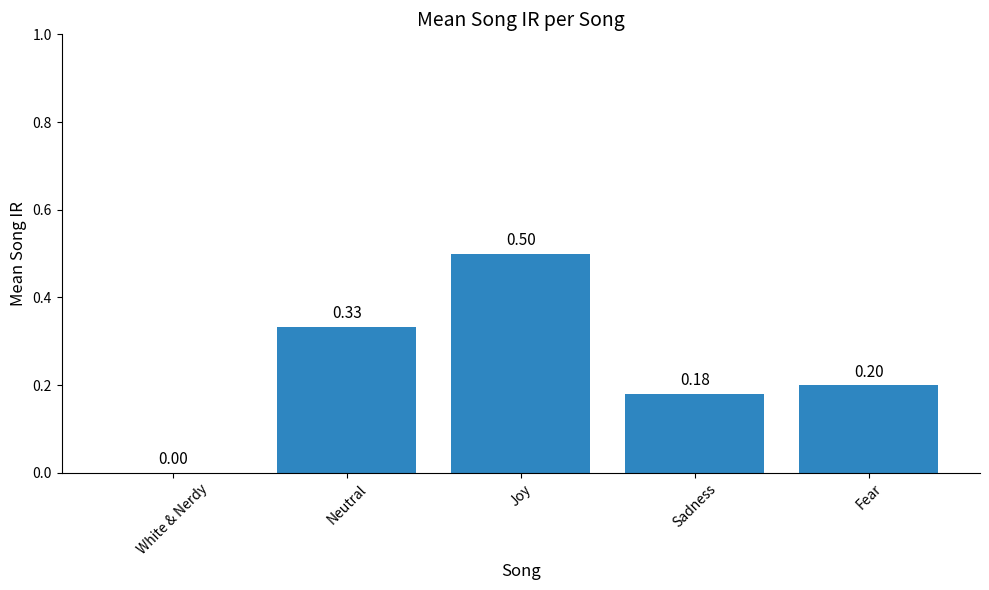

What is the average value?

0.2